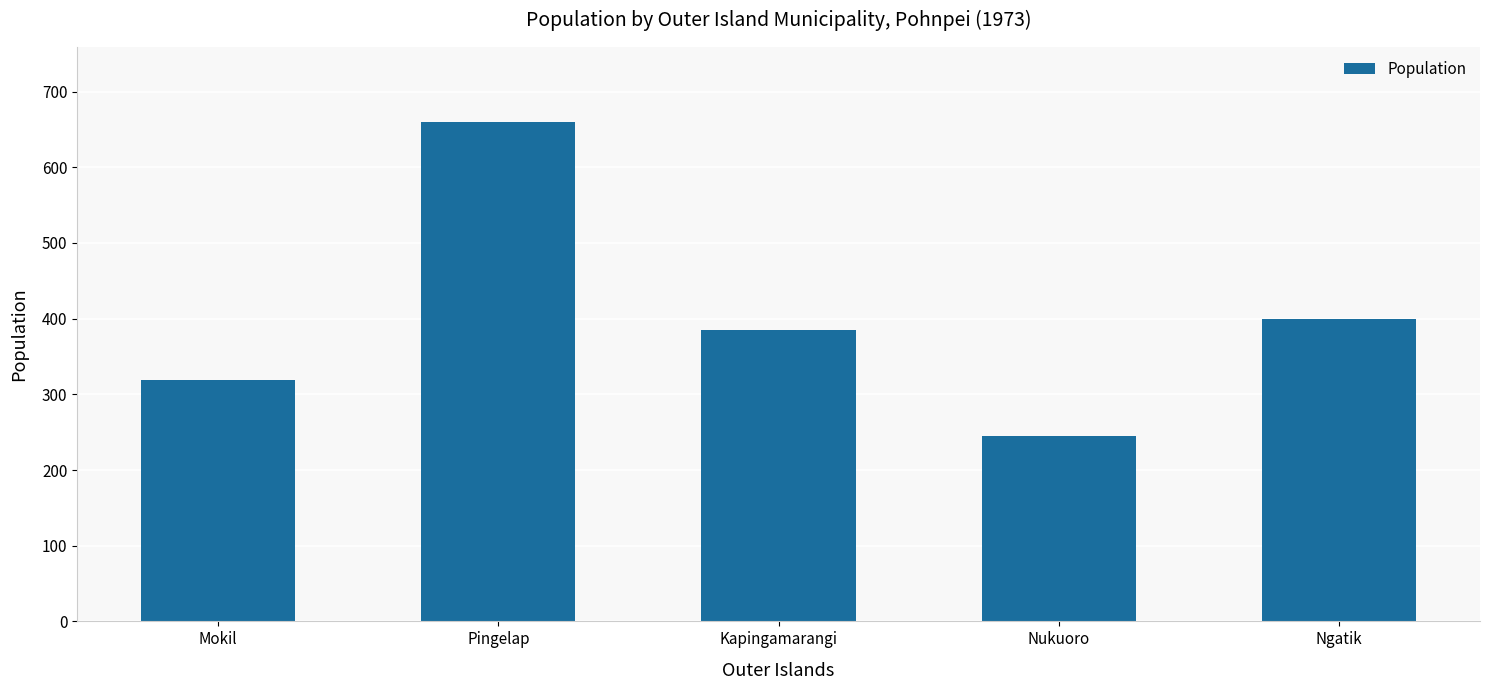

What is the sum of the values at Ngatik and Nukuoro?

644